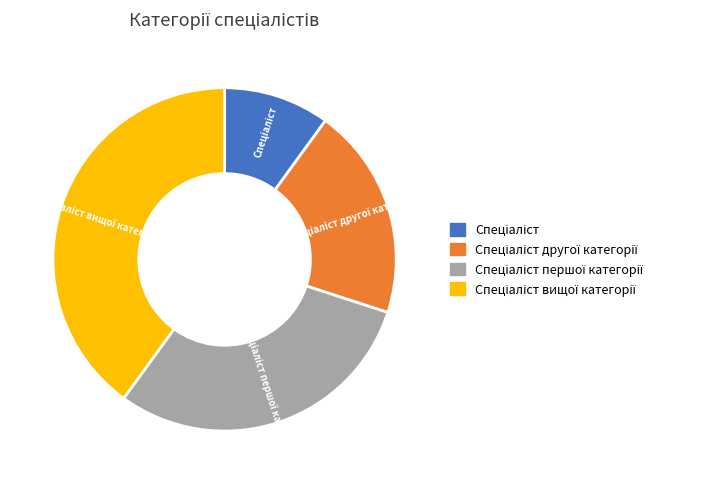

Is there a majority slice in this chart?

No